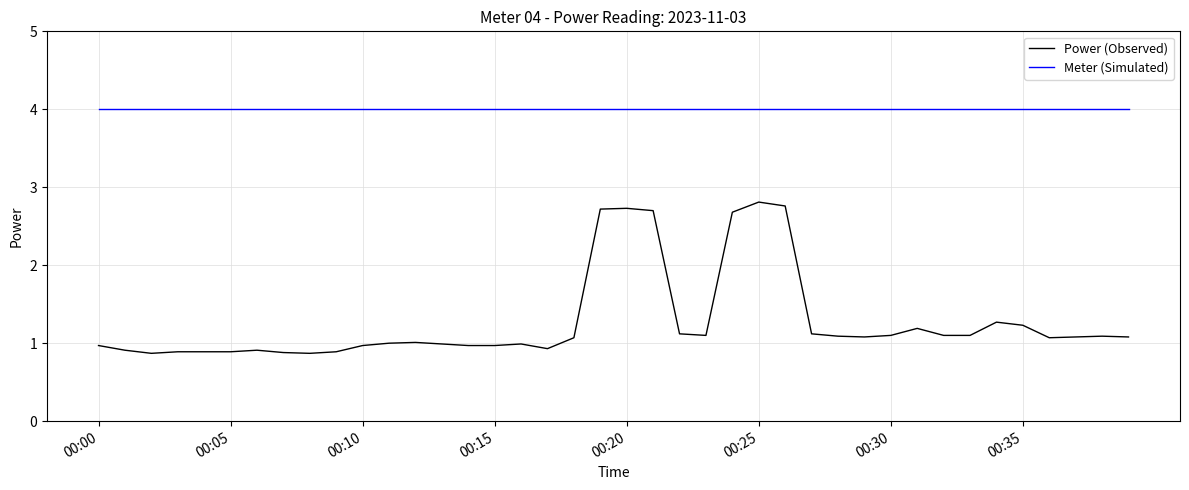

List the series in order of their peak value, lowest first.

Power (Observed), Meter (Simulated)